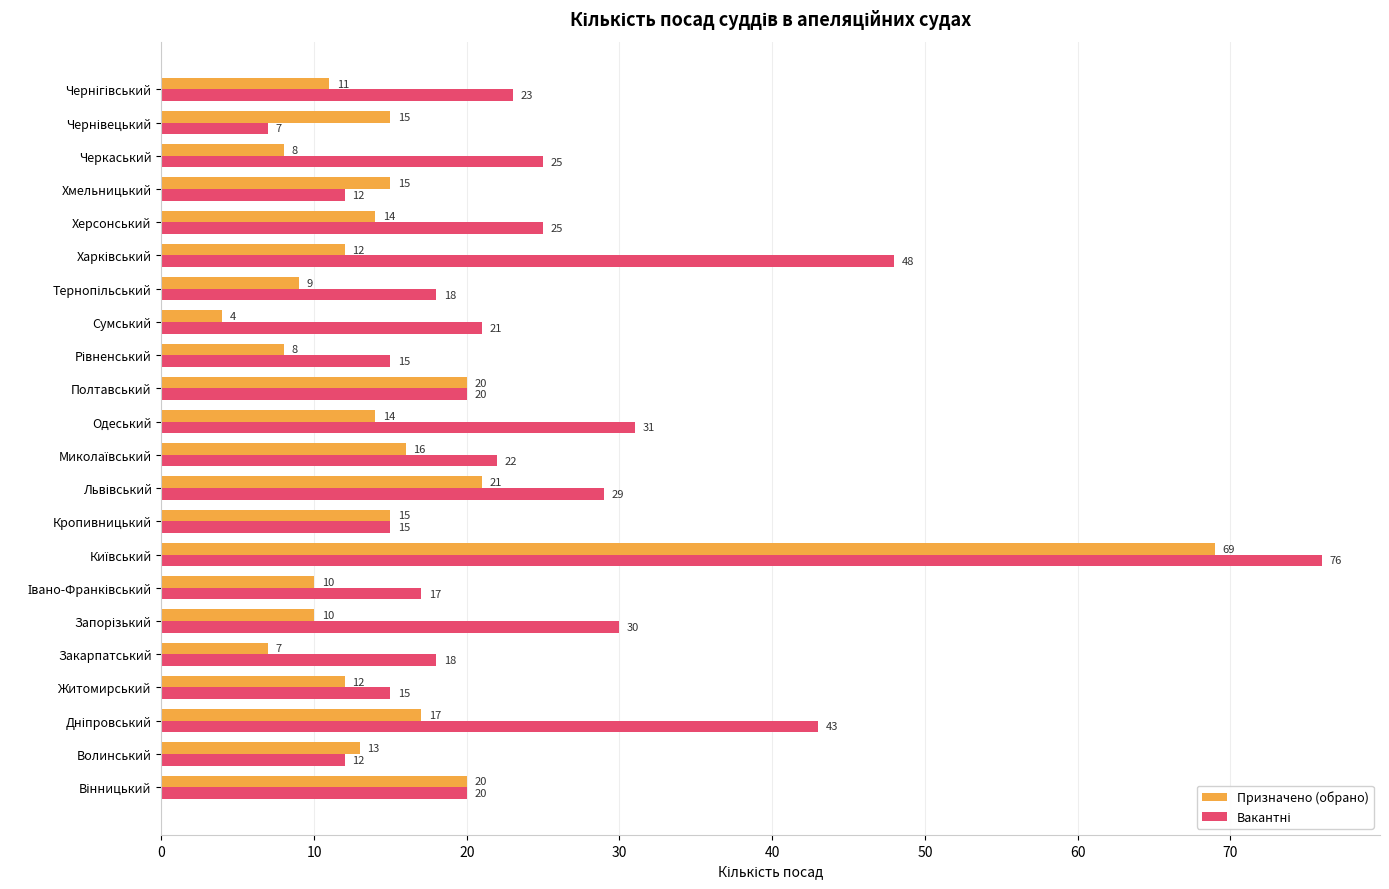

How many series are shown in this chart?

2